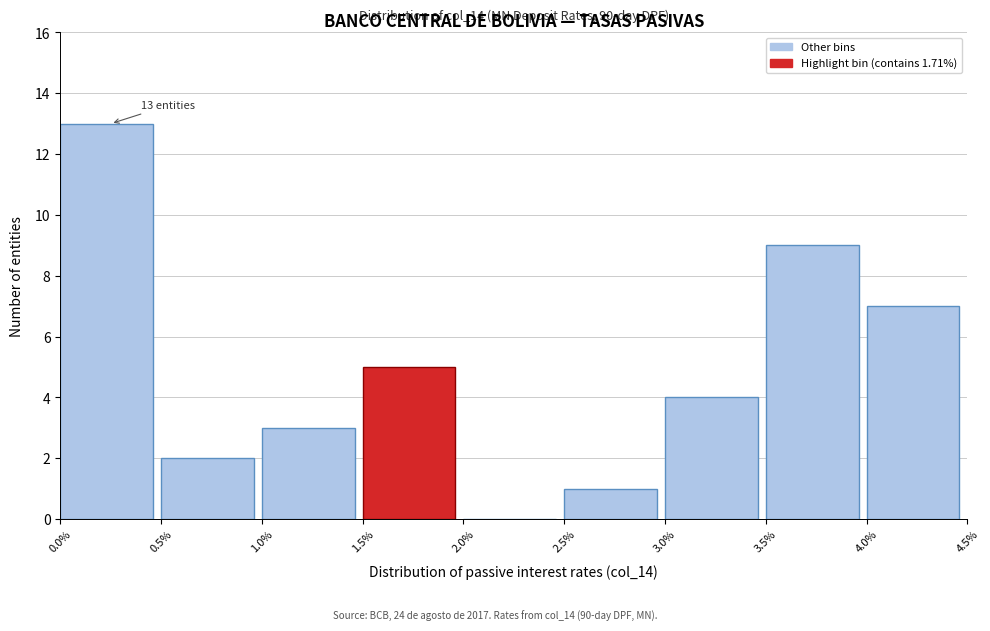

Over which range of the x-axis is the bar tallest?

0.0% to 0.5%